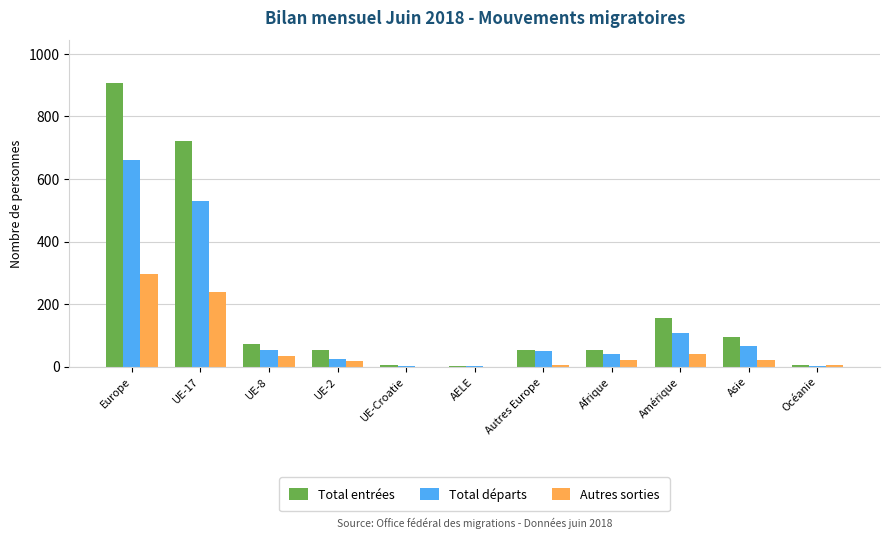

What are all the series names shown in the legend?

Total entrées, Total départs, Autres sorties